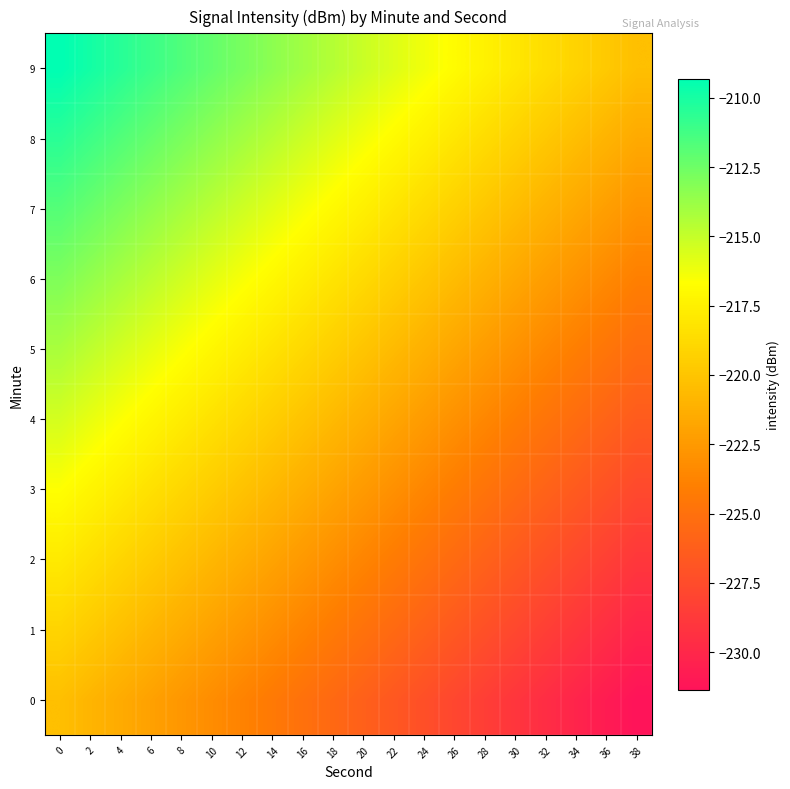

What is the spread (max minus min) of values at 2?

11.0